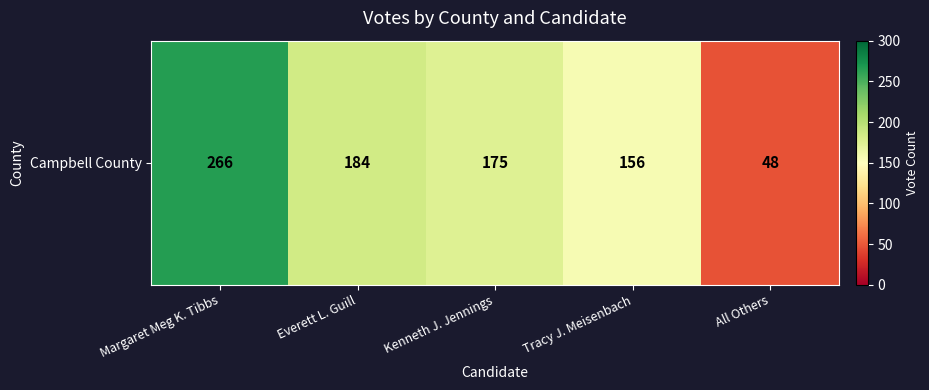

Reading left to right, list all the values displayed in this chart.

Margaret Meg K. Tibbs=266	Everett L. Guill=184	Kenneth J. Jennings=175	Tracy J. Meisenbach=156	All Others=48